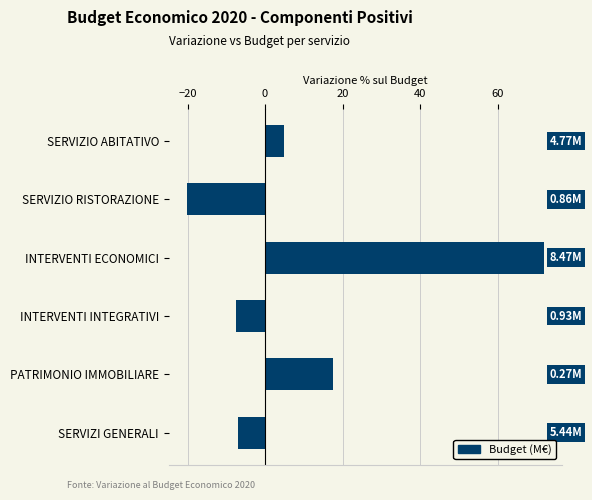

What is the minimum value shown in the chart?

-20.2